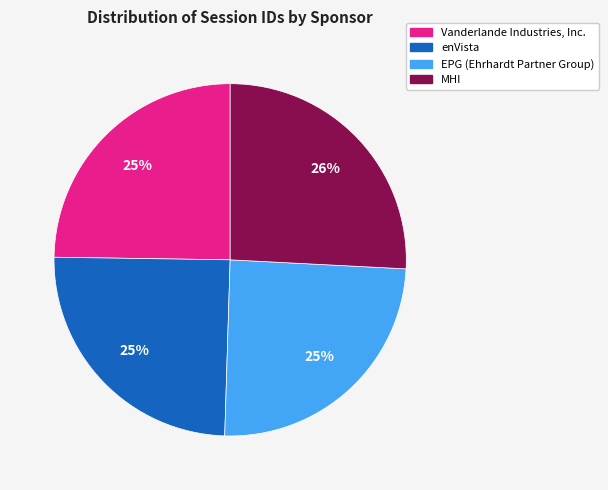

Approximately how many times larger is the value at Vanderlande Industries, Inc. compared to EPG (Ehrhardt Partner Group)?

1.0